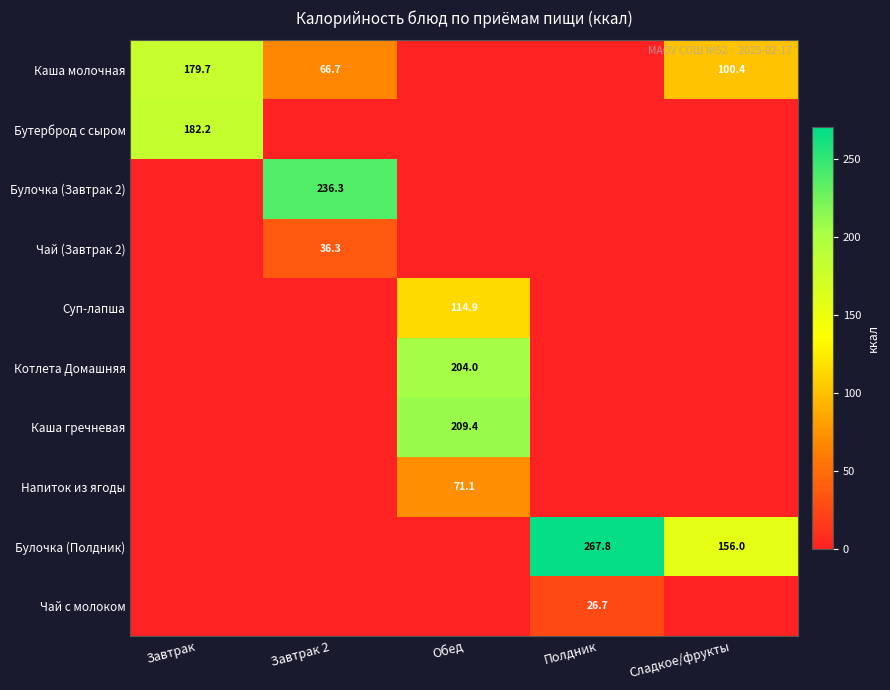

Which series has the largest total across all categories?

Булочка (Полдник)